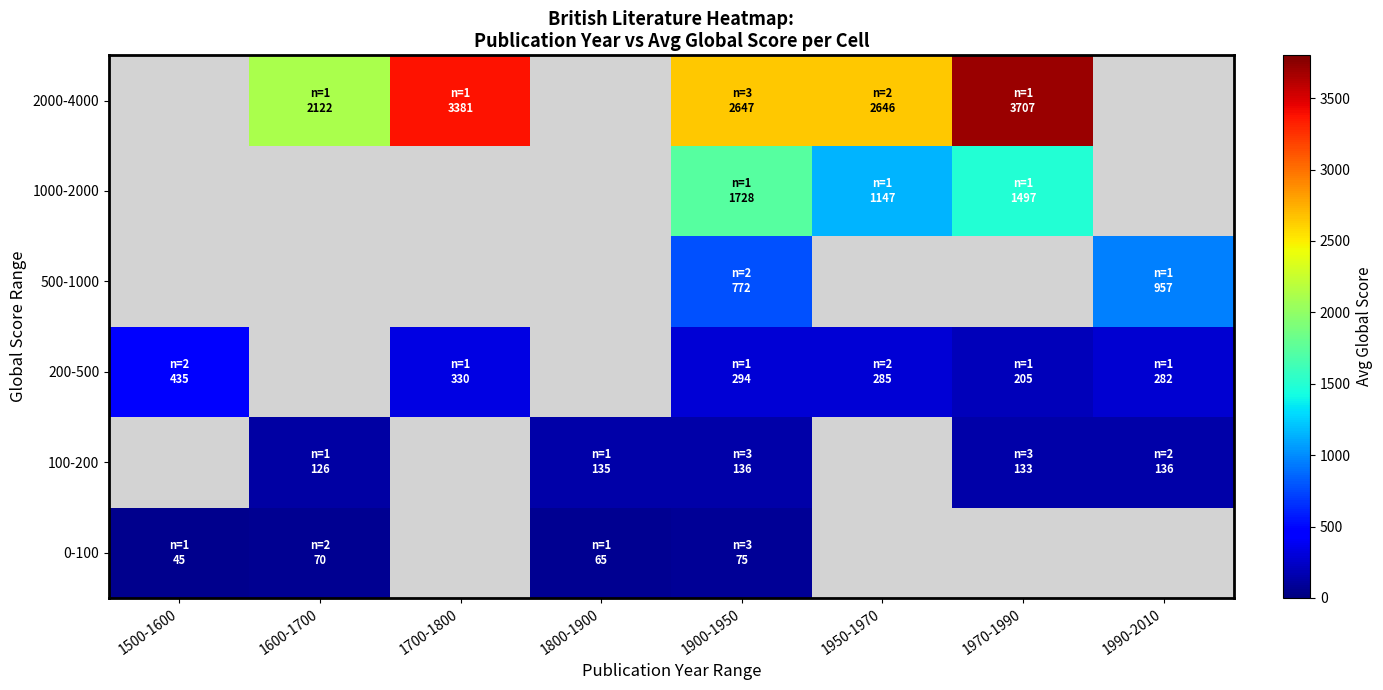

Which category has the lowest value across all series?

1500-1600